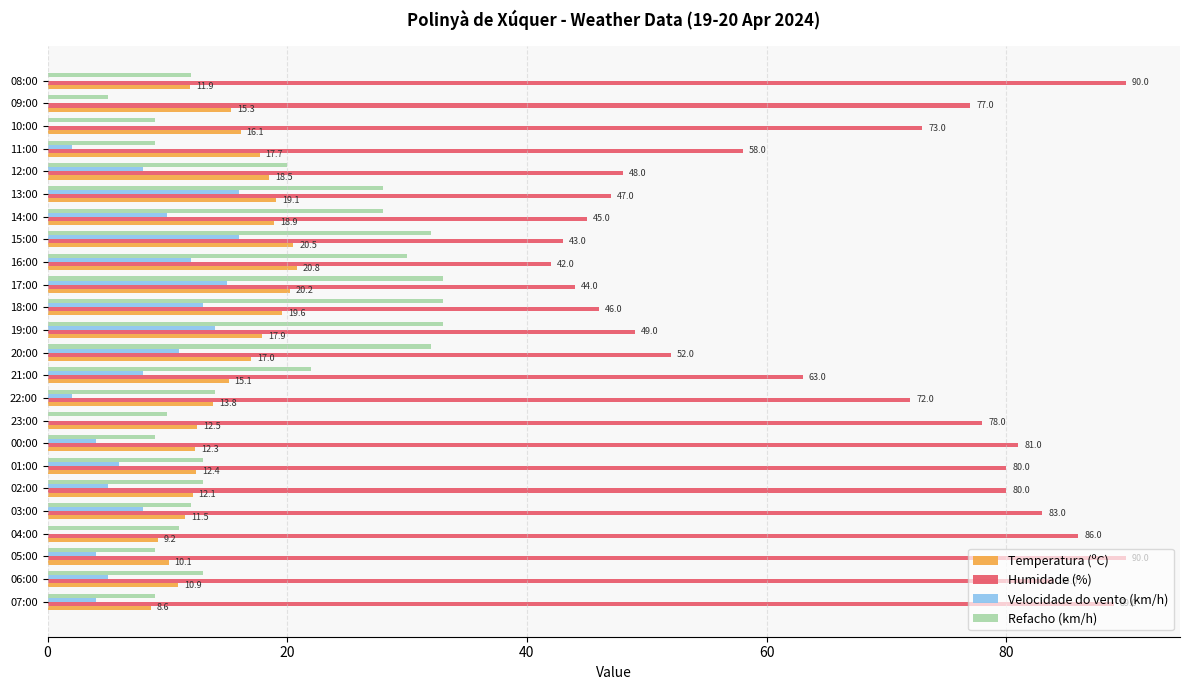

What value does the Refacho (km/h) series have at 22:00?

14.0